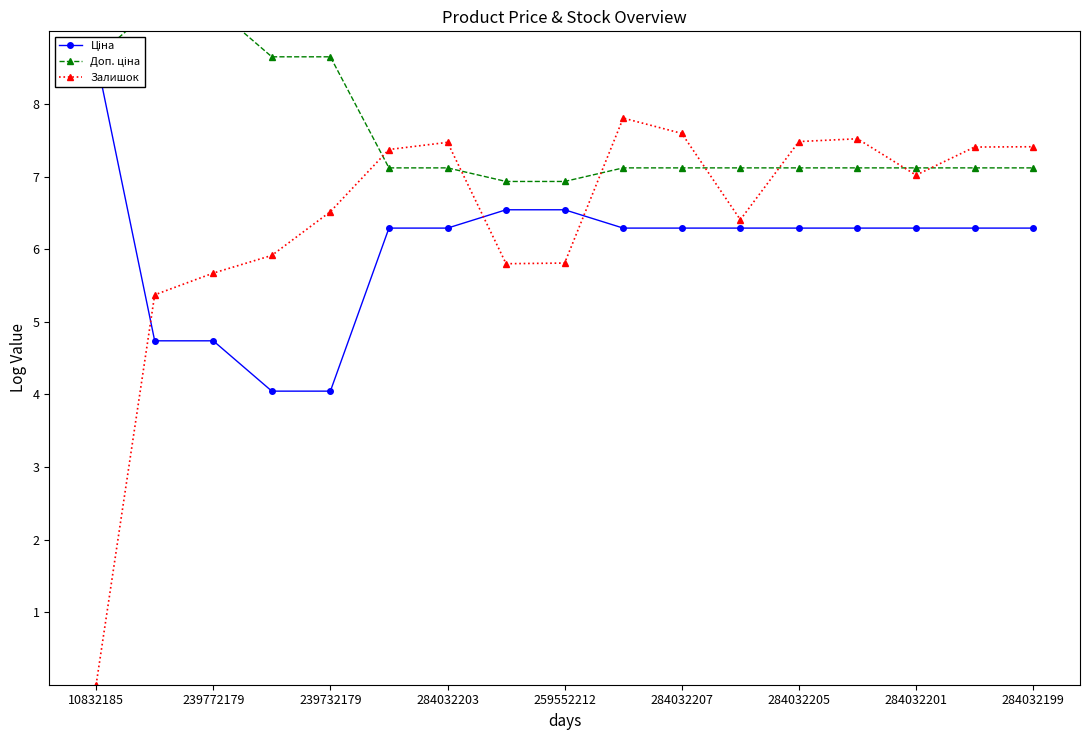

Is it true that Залишок equals 9.9 at 284032207?

False